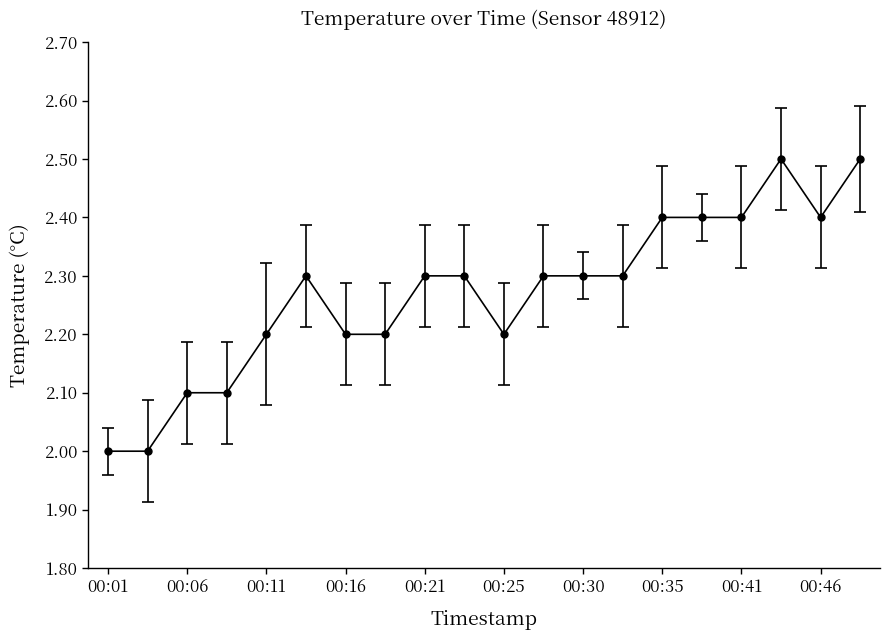

What is the maximum value shown in the chart?

2.5